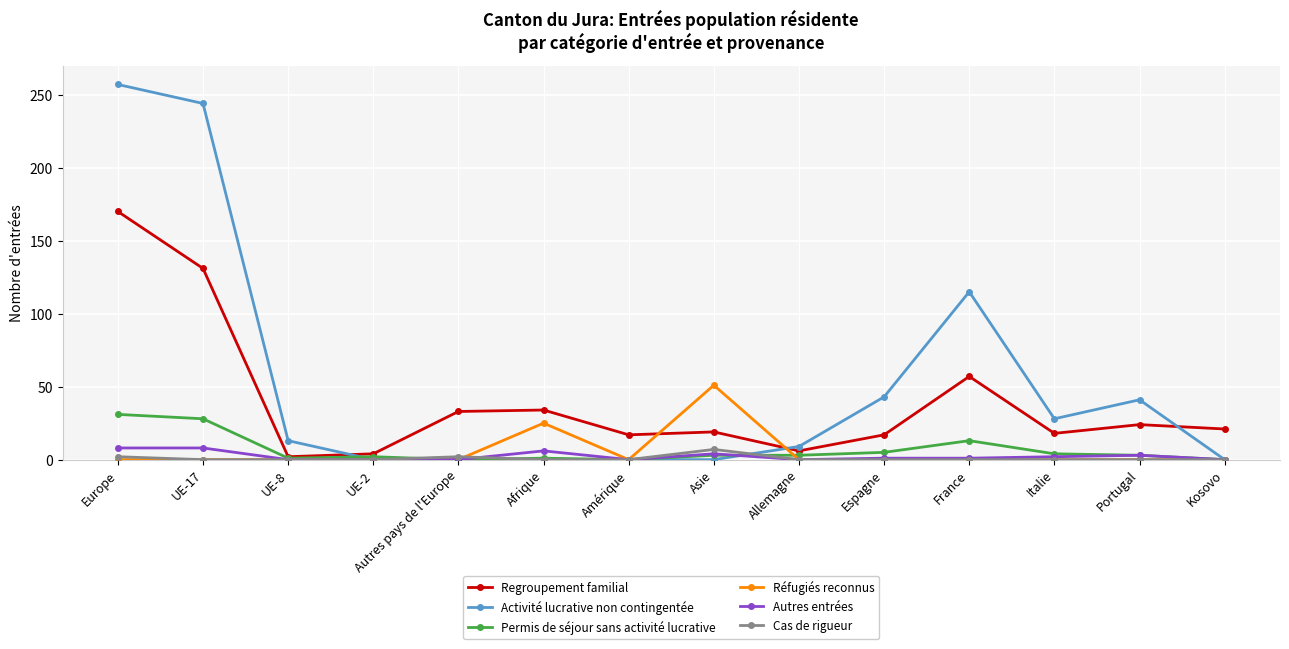

Is it true that Autres entrées equals 0 at Autres pays de l'Europe?

True